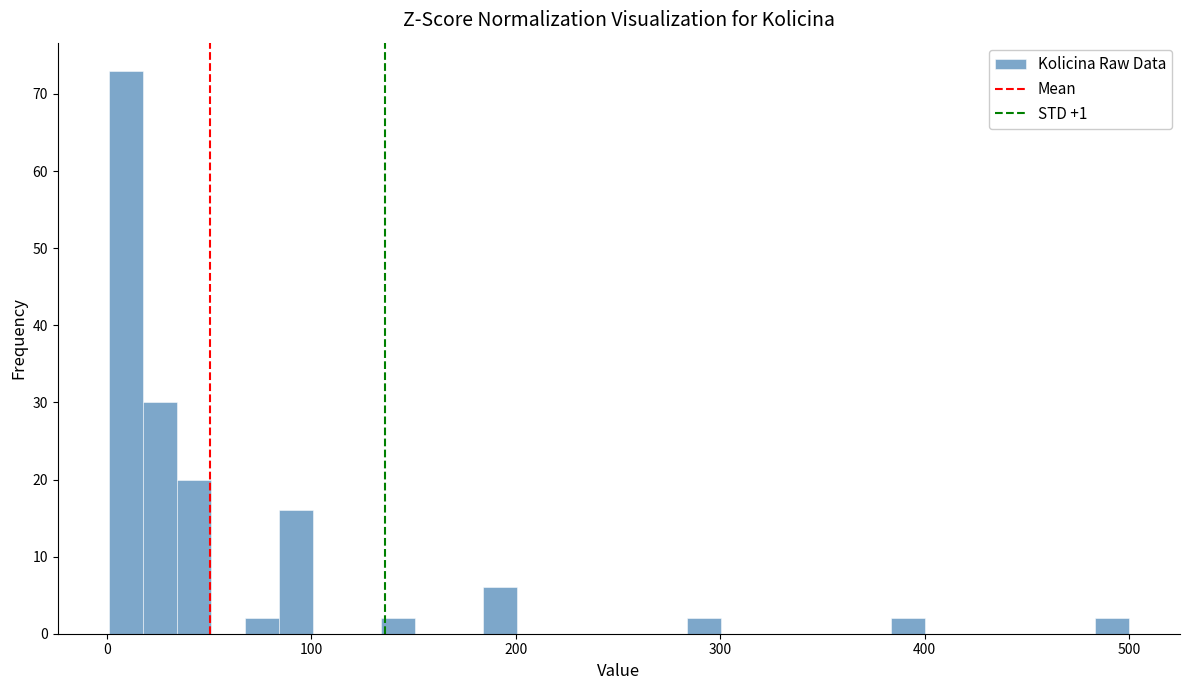

Read against the x-axis, roughly where is the centre of the tallest bar?

10